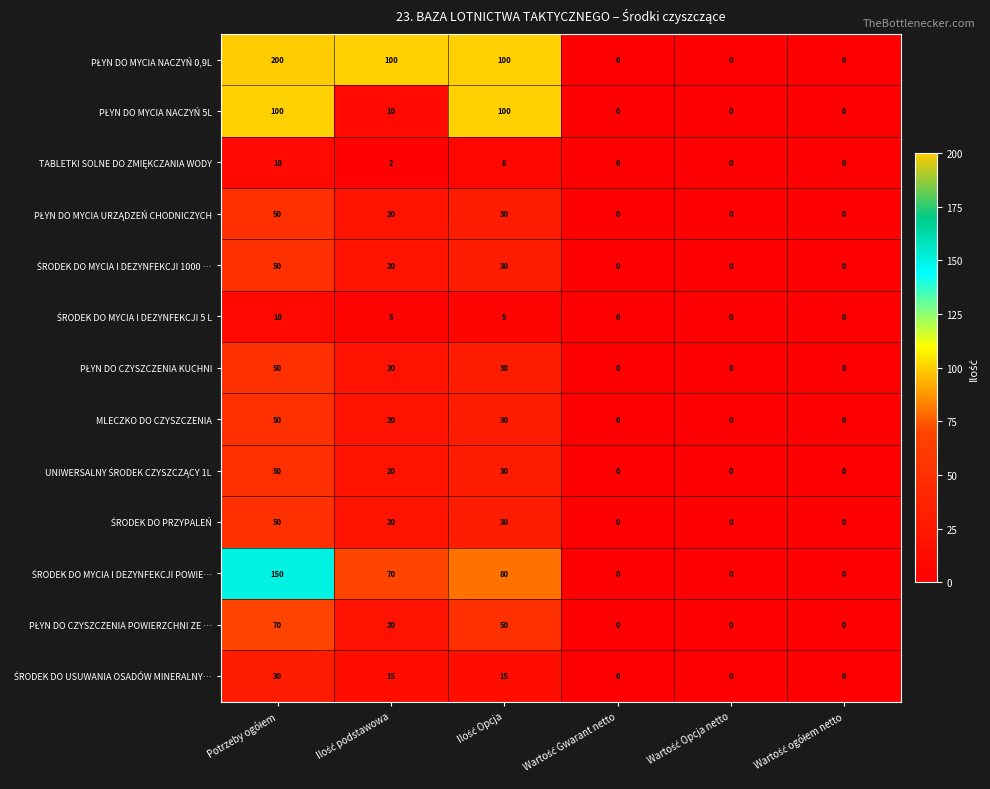

At how many categories does at least one series exceed 6?

3